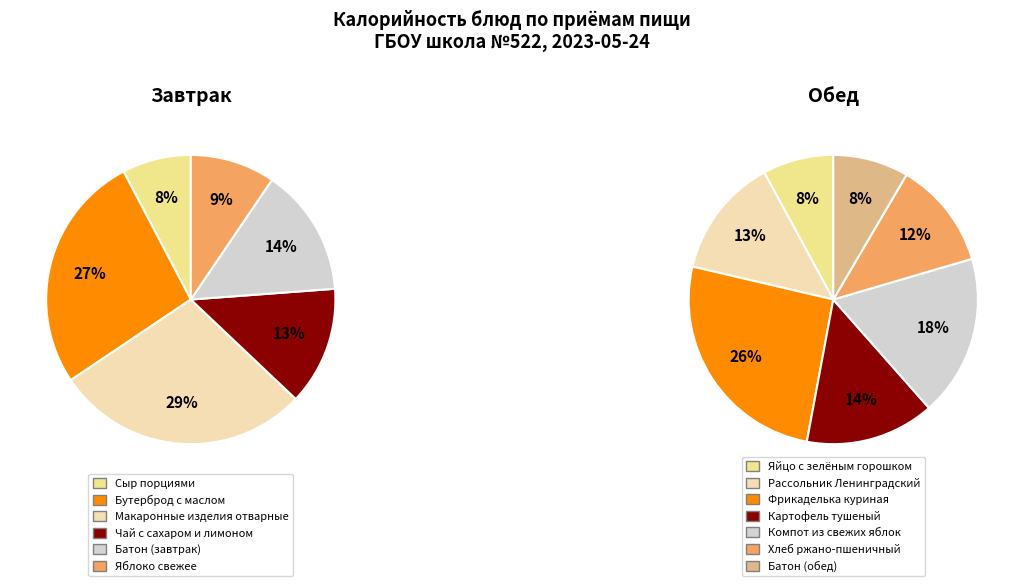

What is the largest slice in the pie chart?

Фрикаделька куриная